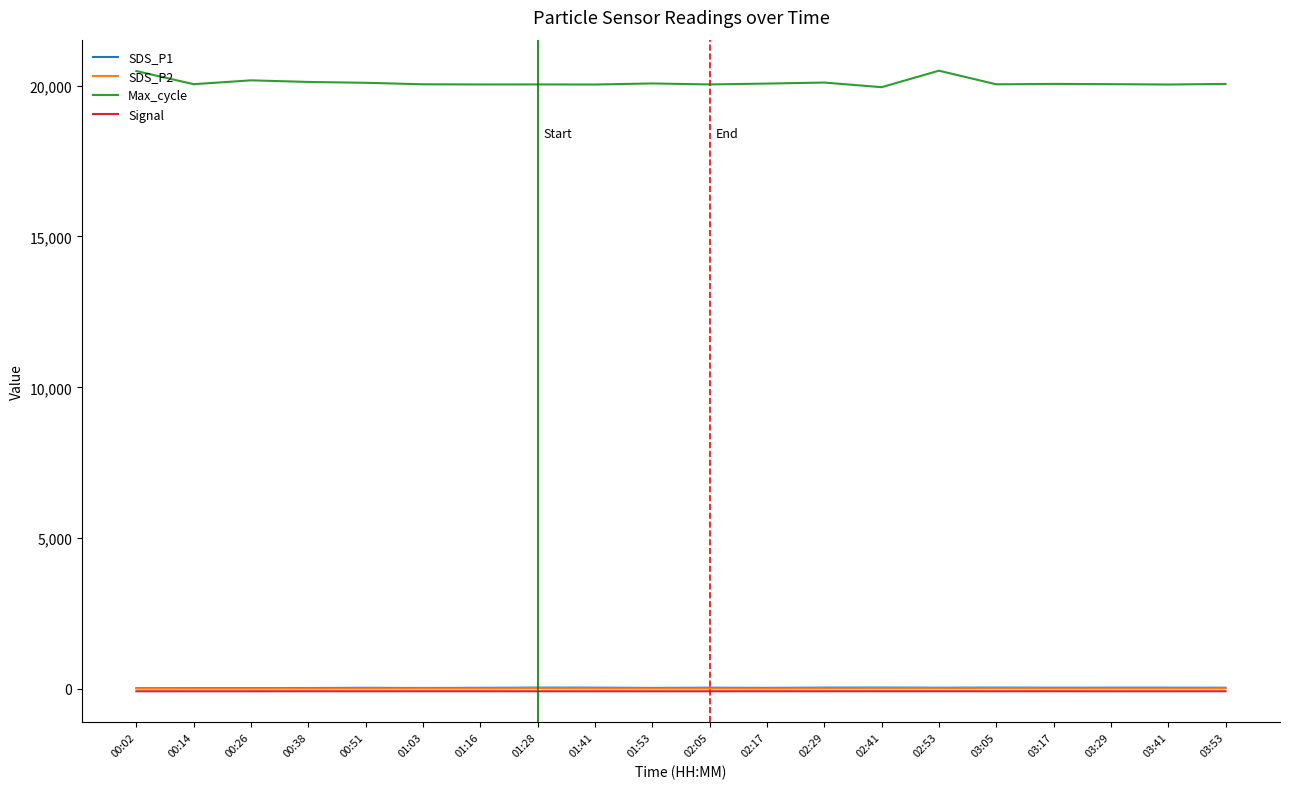

Which series has the widest spread of values?

Max_cycle